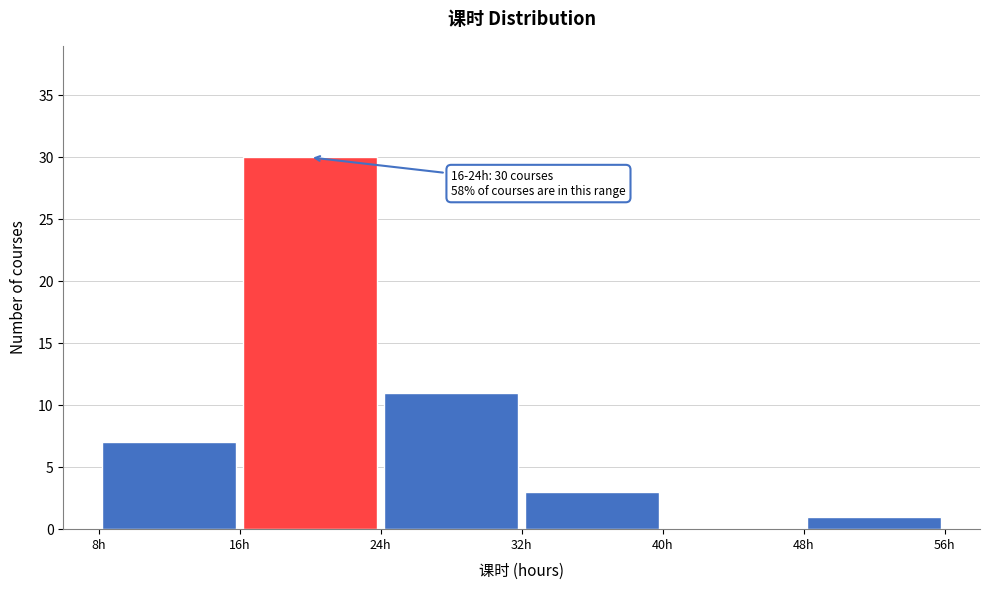

Over which range of the x-axis is the bar tallest?

16 to 24